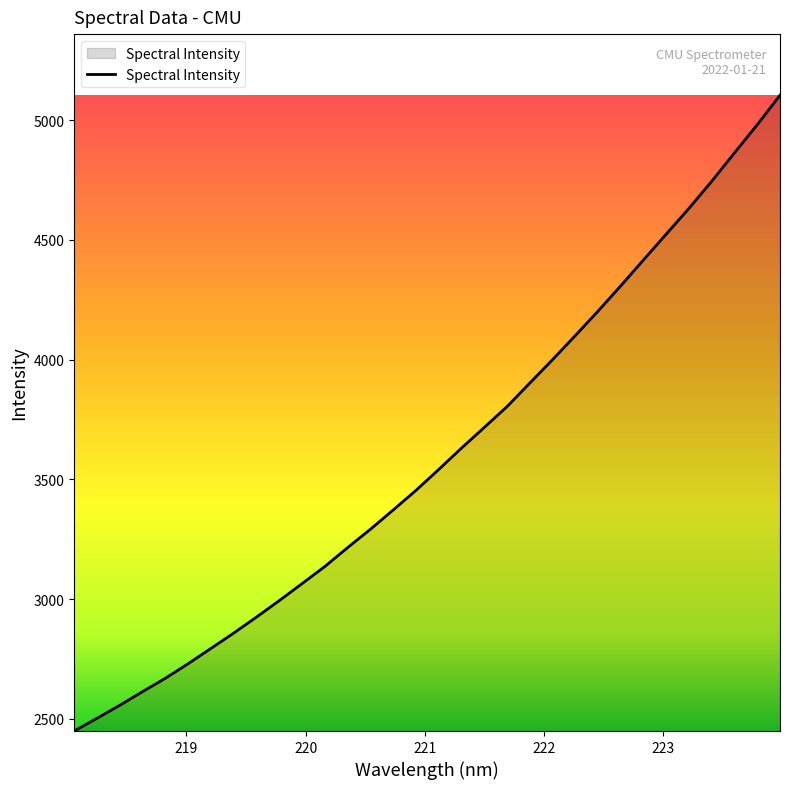

What is the difference between the maximum and minimum values?

2654.9